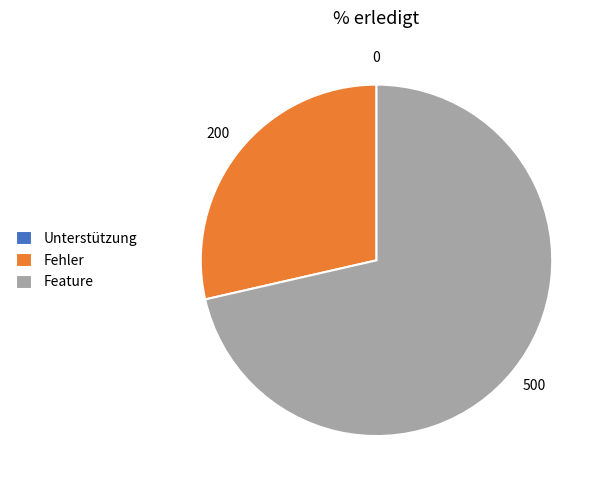

Is it true that Feature is 71% of the pie?

True